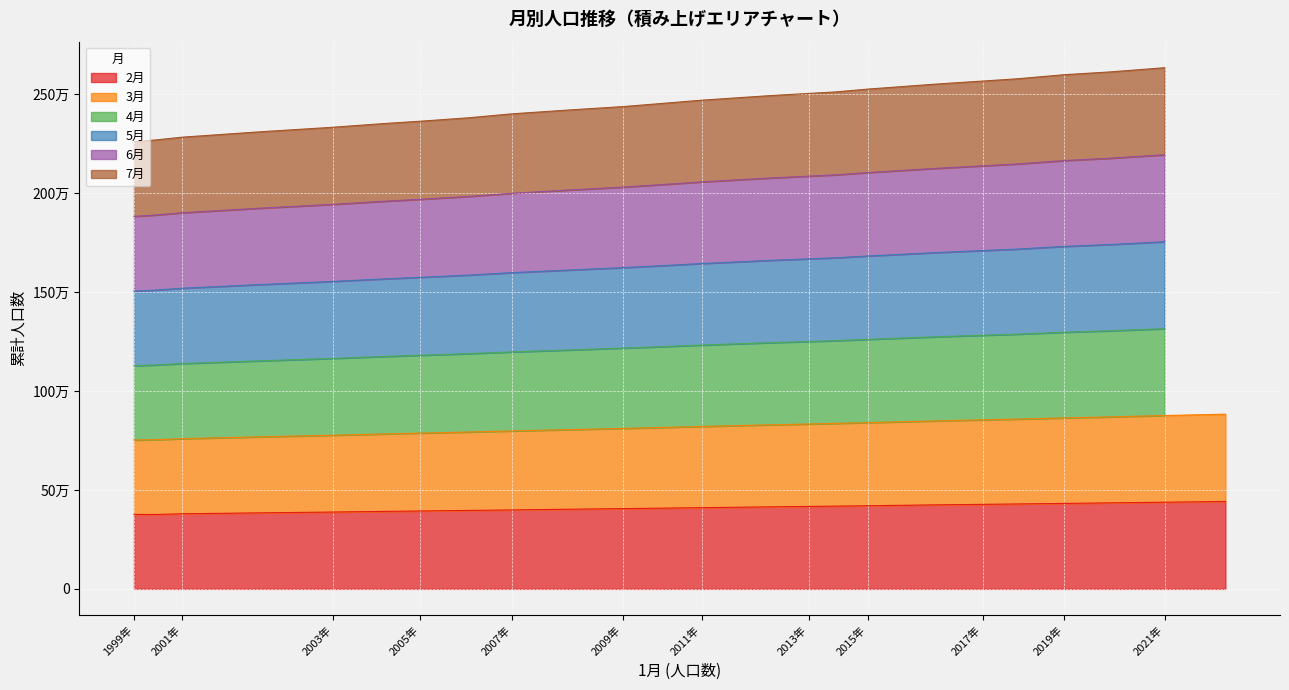

Does the chart display data point markers on the line(s)?

No